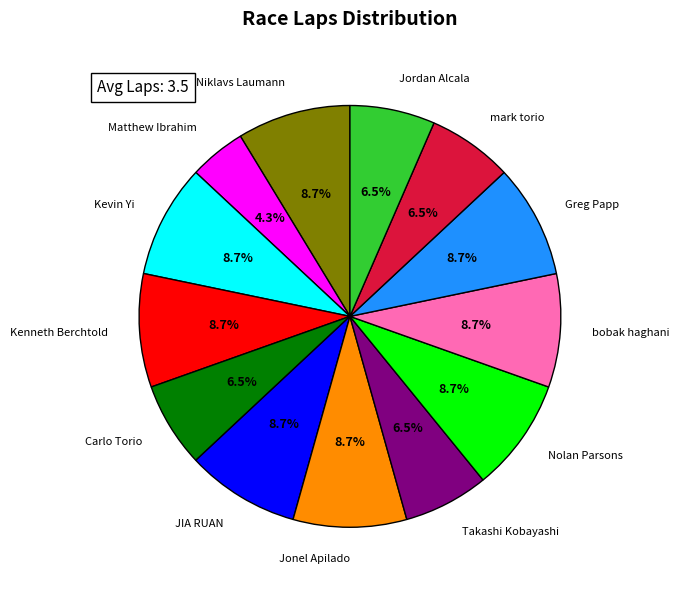

To the nearest percent, what is the combined percentage of Niklavs Laumann and JIA RUAN?

17%